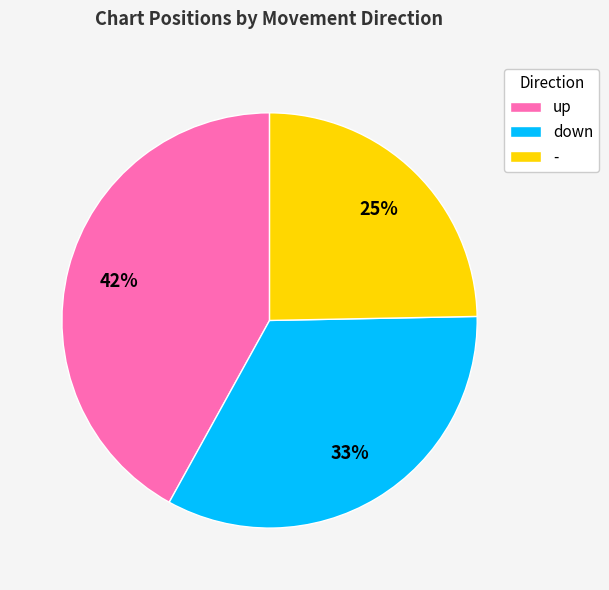

Is up the majority of the pie?

No